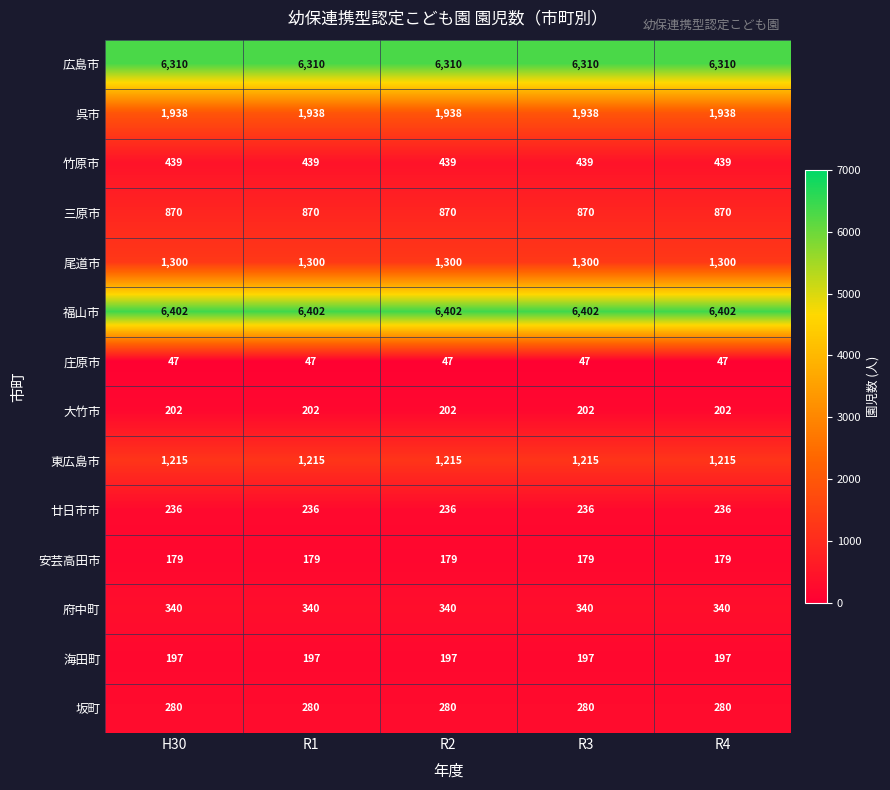

What is the approximate value of 海田町 at H30?

197